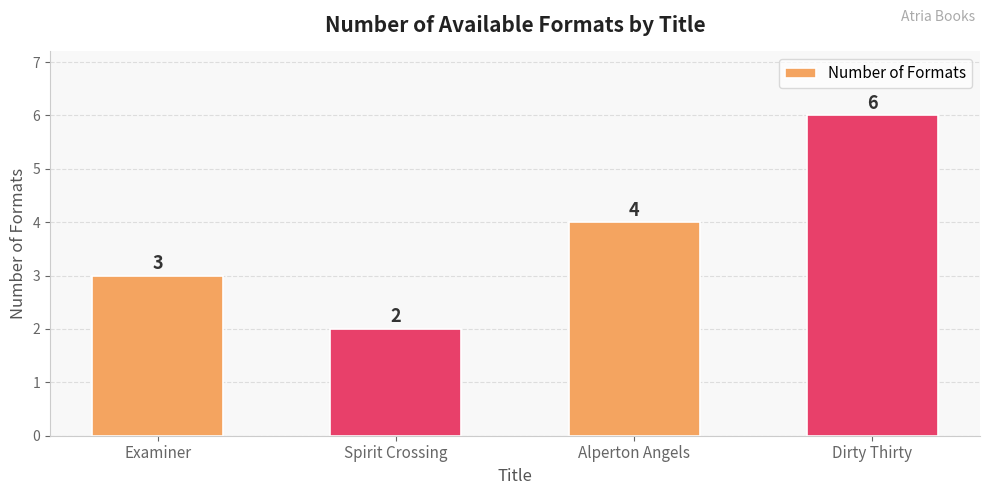

What is the maximum value shown in the chart?

6